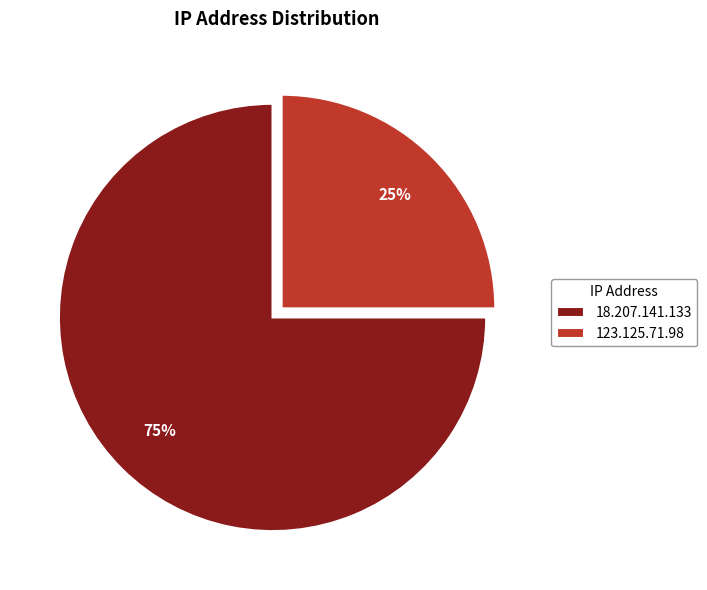

Rank the categories by value from lowest to highest.

123.125.71.98, 18.207.141.133